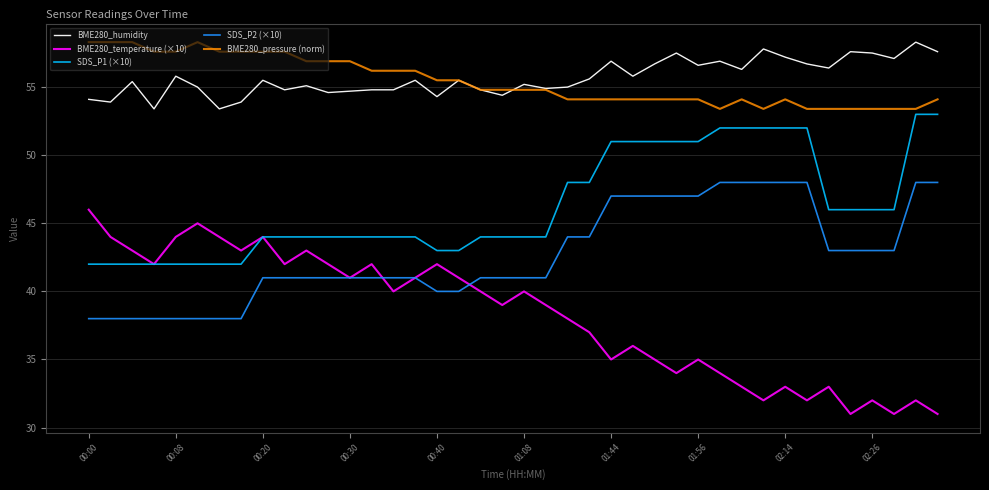

True or false: BME280_pressure (norm) and BME280_temperature (×10) cross at least once.

False